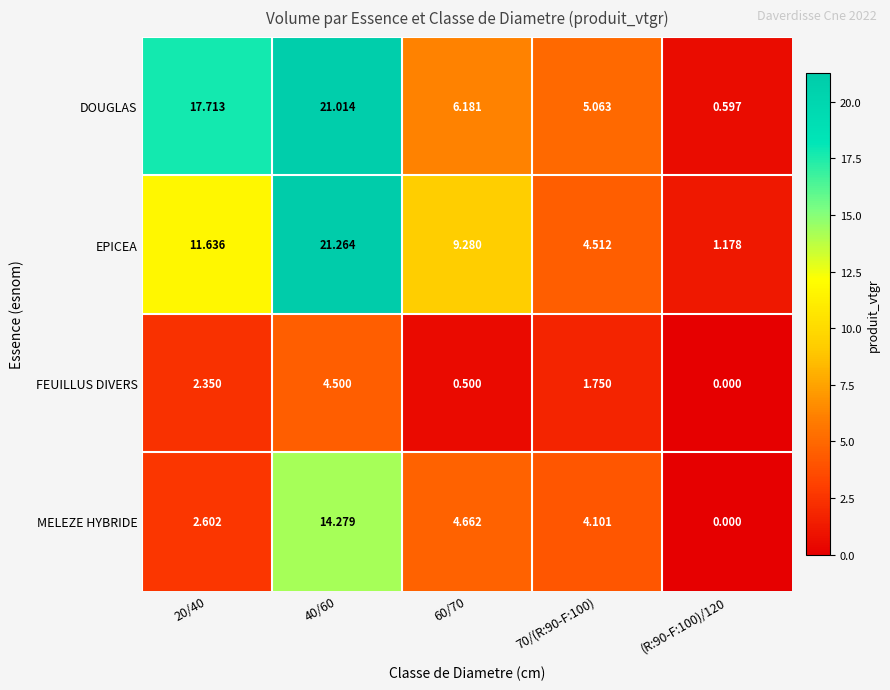

Rank the series by their maximum value, from highest to lowest.

EPICEA, DOUGLAS, MELEZE HYBRIDE, FEUILLUS DIVERS